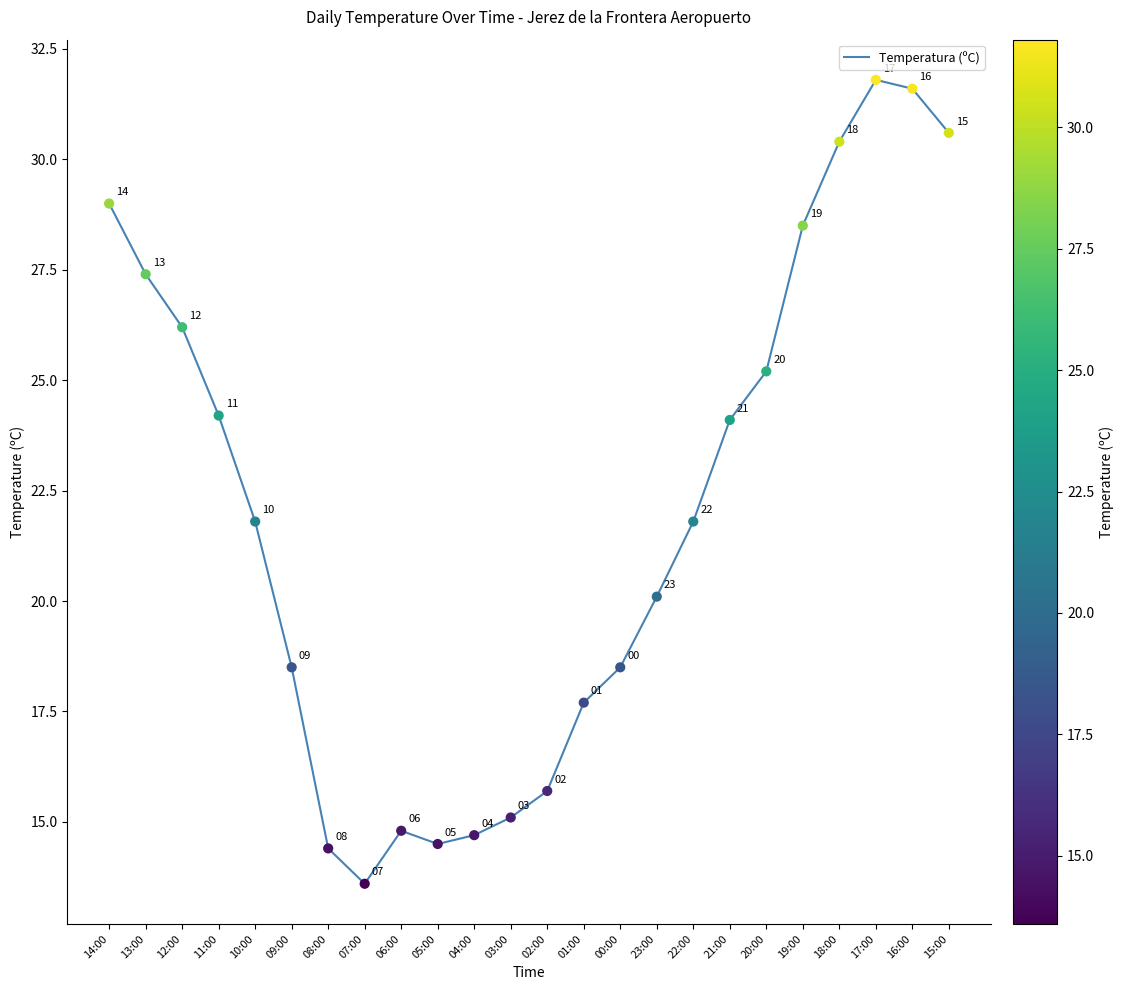

Approximately how many times larger is the value at 00:00 compared to 05:00?

1.3